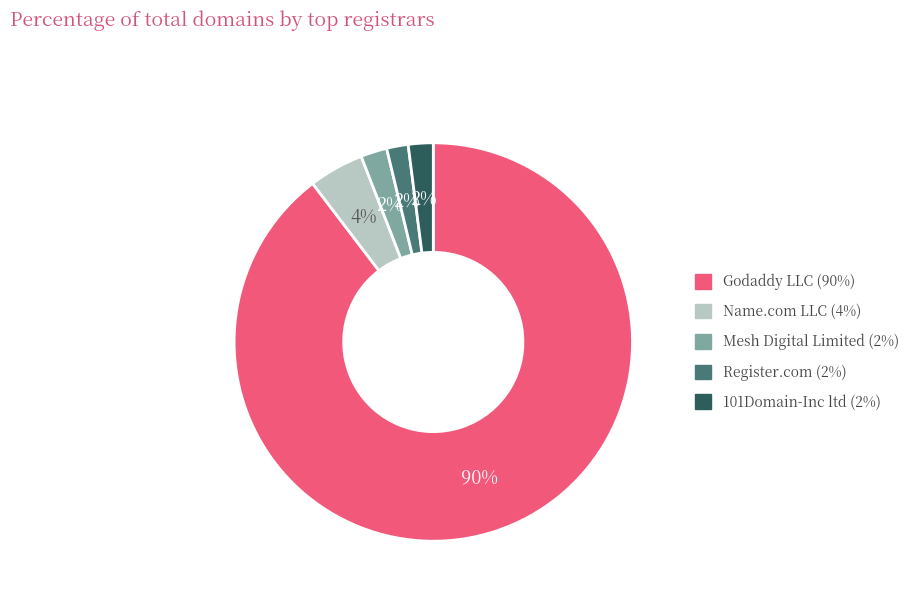

Does Godaddy LLC represent more than half of the total?

Yes